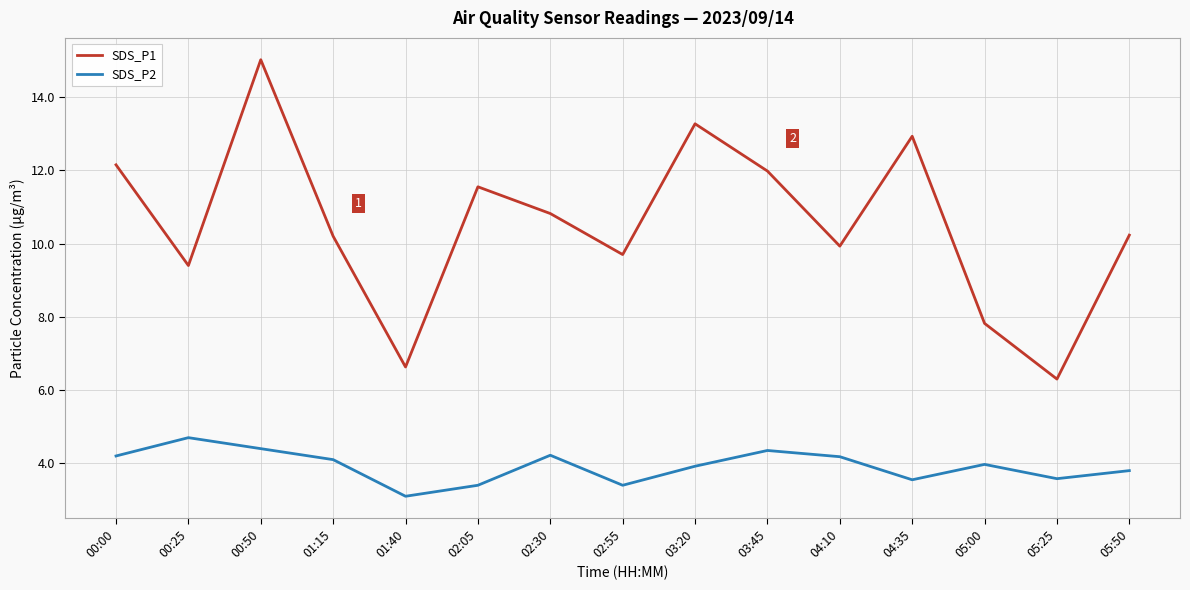

Is it true that SDS_P2 equals 1.7 at 02:05?

False